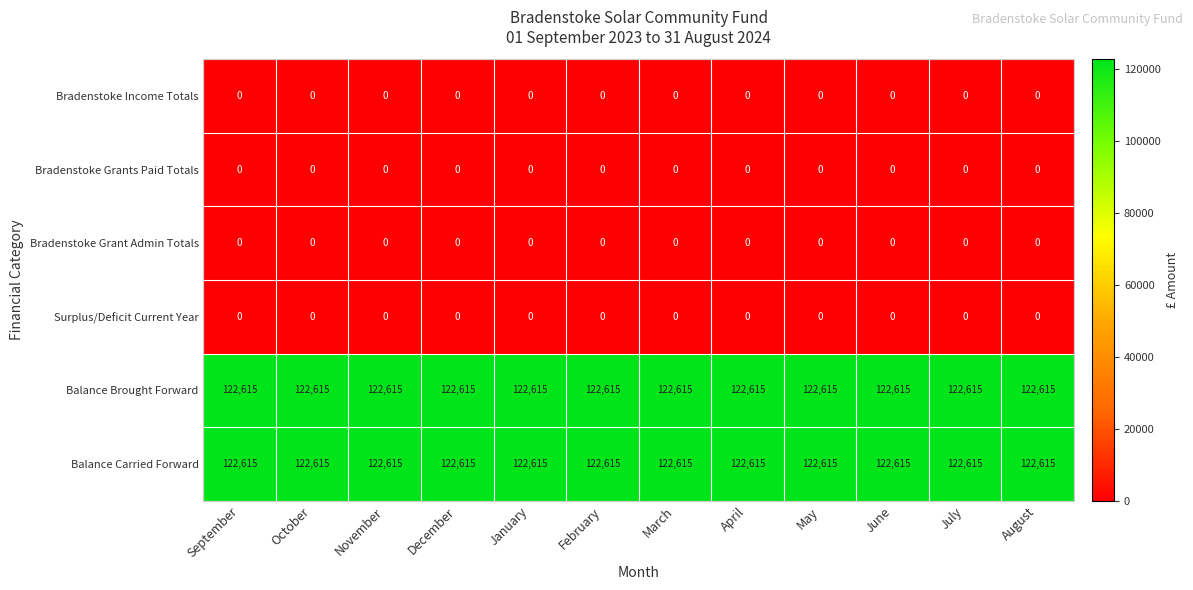

What is the spread (max minus min) of values at May?

122615